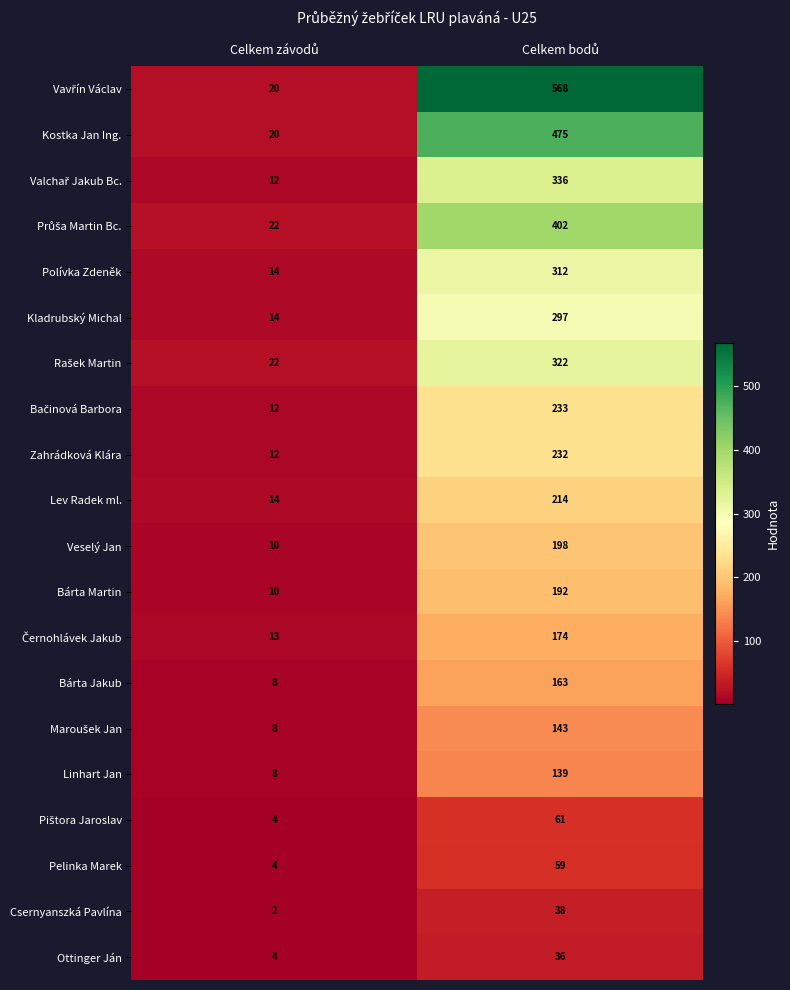

What is the average value of the Pelinka Marek series?

32